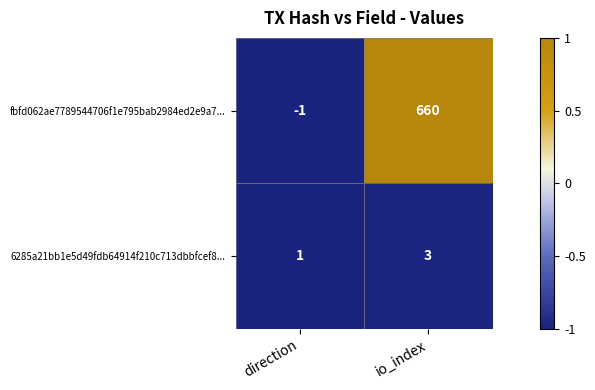

What is the difference between the fbfd062ae7789544706f1e795bab2984ed2e9a7... values at io_index and direction?

661